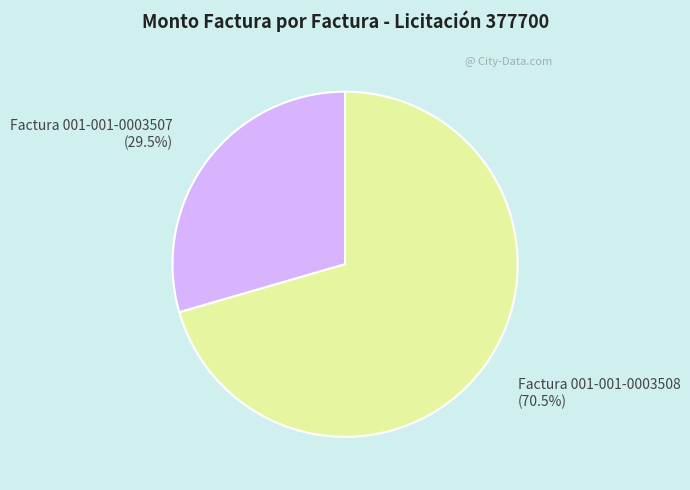

Is it true that Factura 001-001-0003507 is 16% of the pie?

False